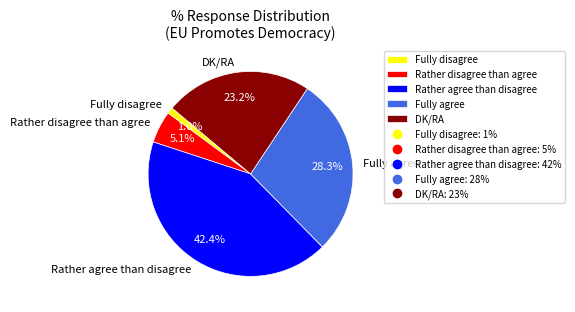

What percentage is the Fully disagree slice, to the nearest percent?

1%